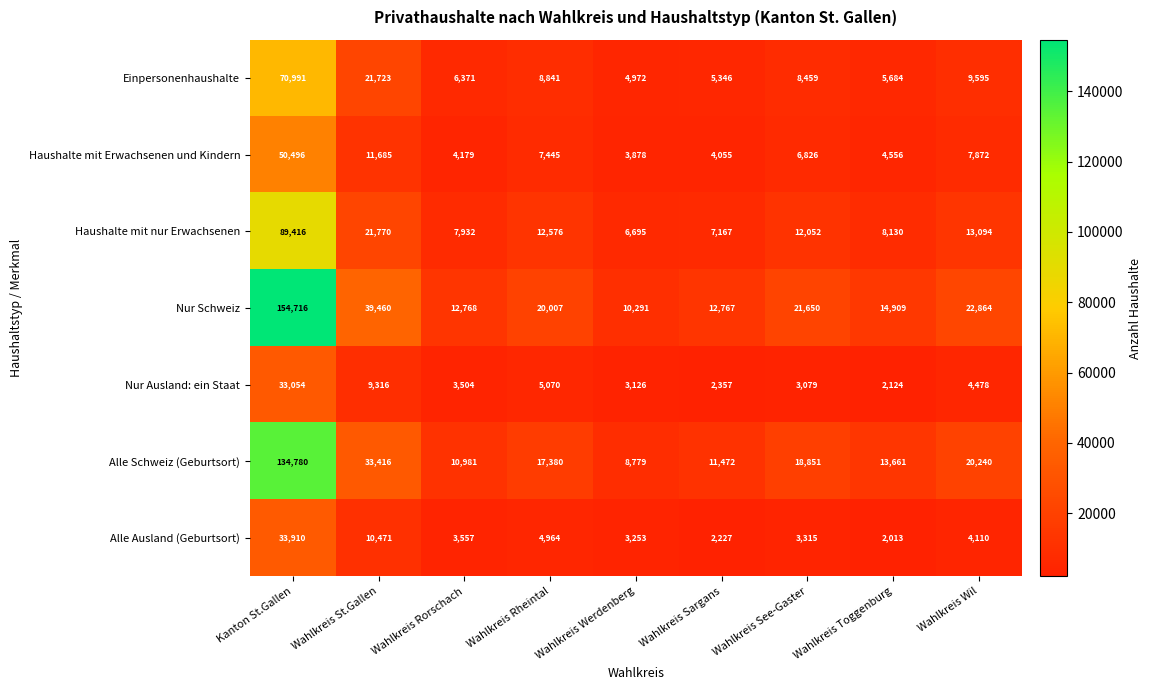

What is the total value across all series at Wahlkreis Wil?

82253